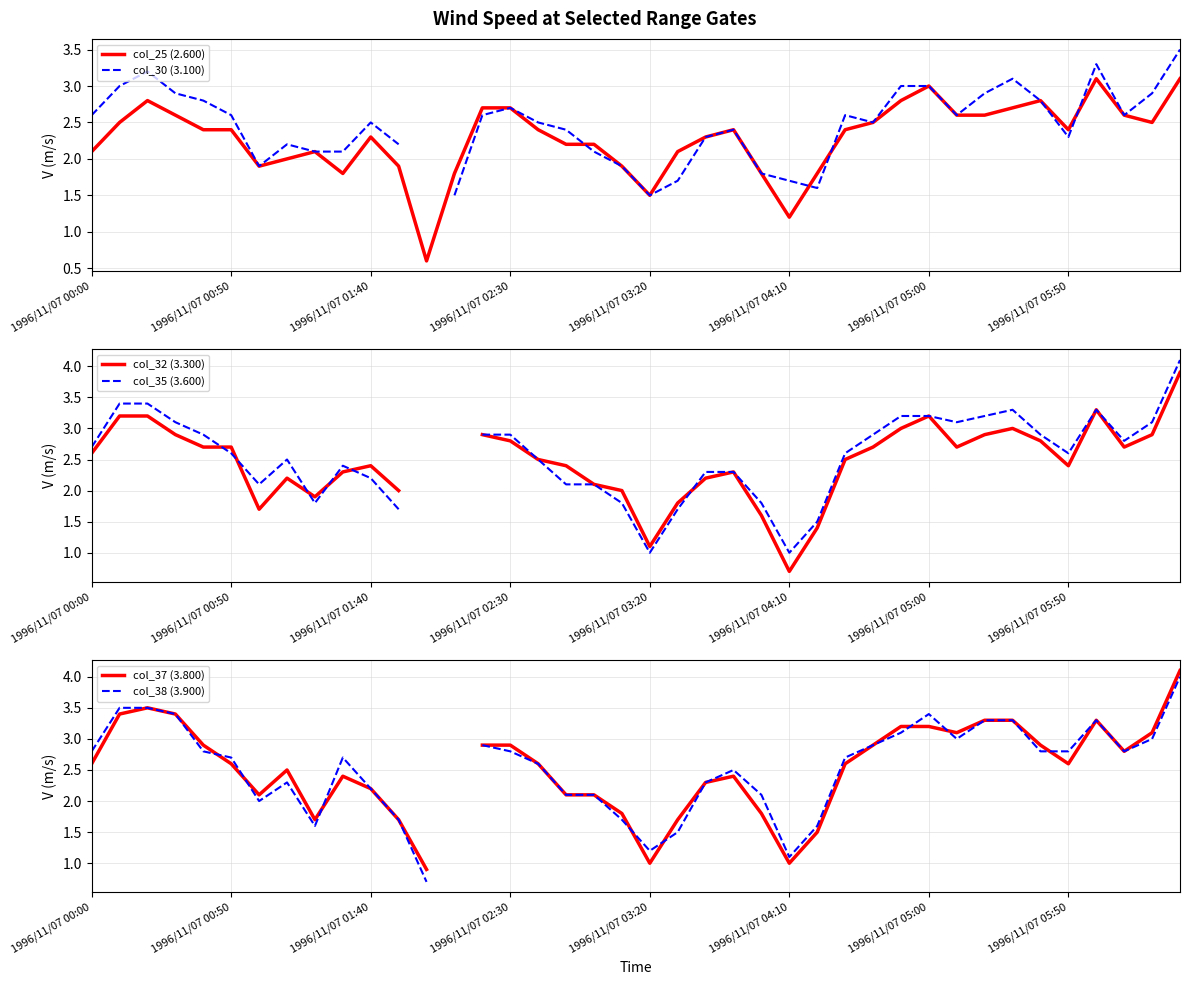

What are all the series names shown in the legend?

col_25 (2.600), col_30 (3.100), col_32 (3.300), col_35 (3.600), col_37 (3.800), col_38 (3.900)